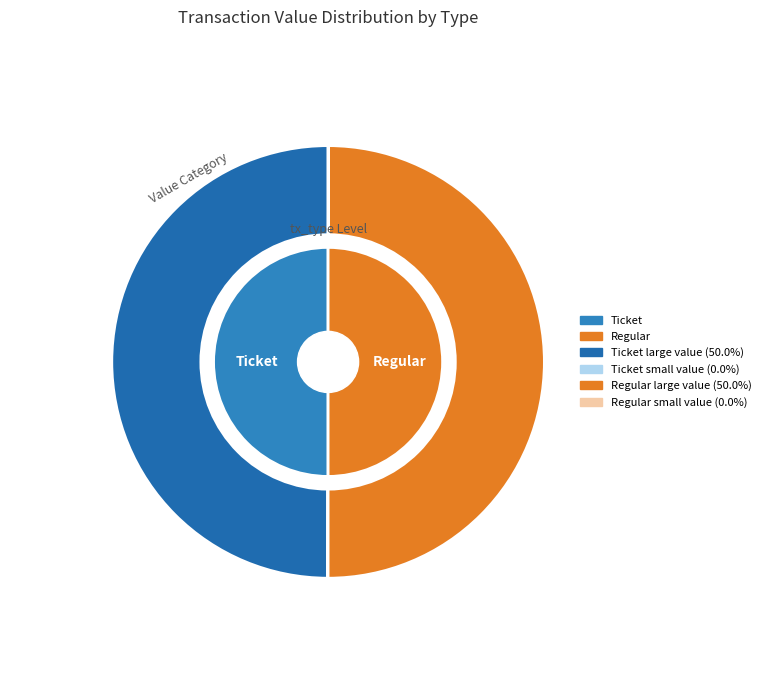

Does 7 represent more than half of the total?

No